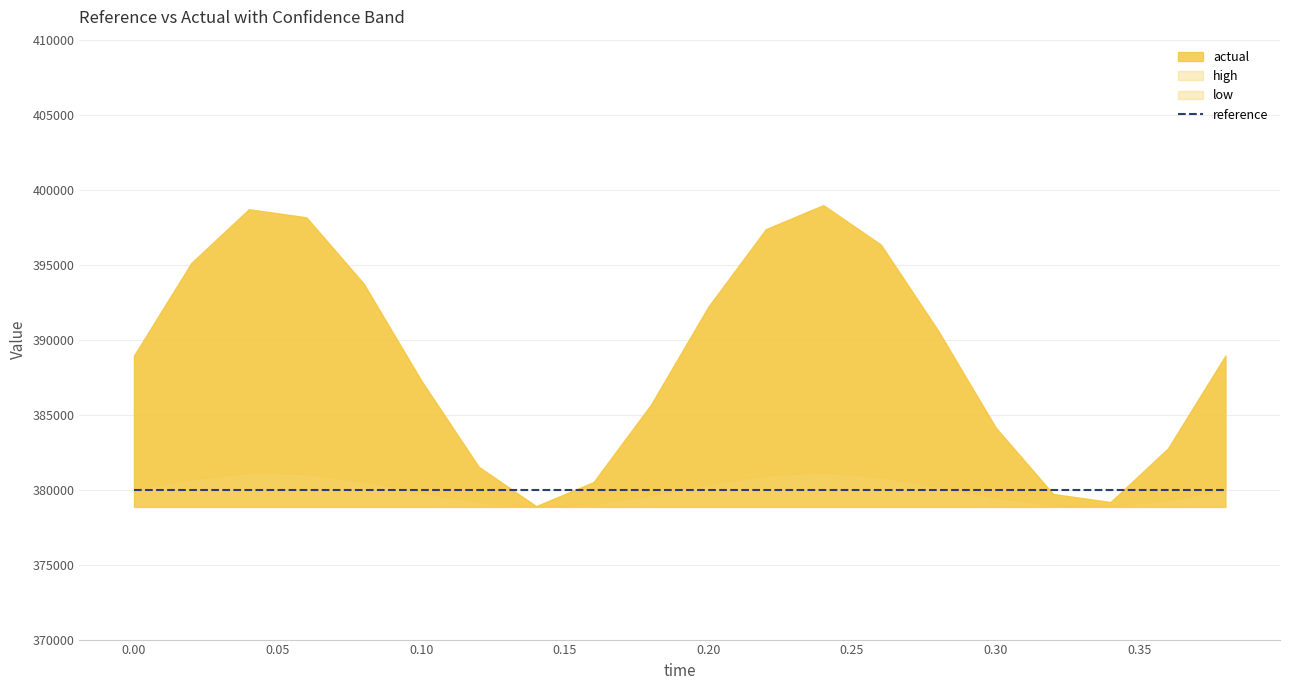

True or false: reference and actual cross at least once.

False